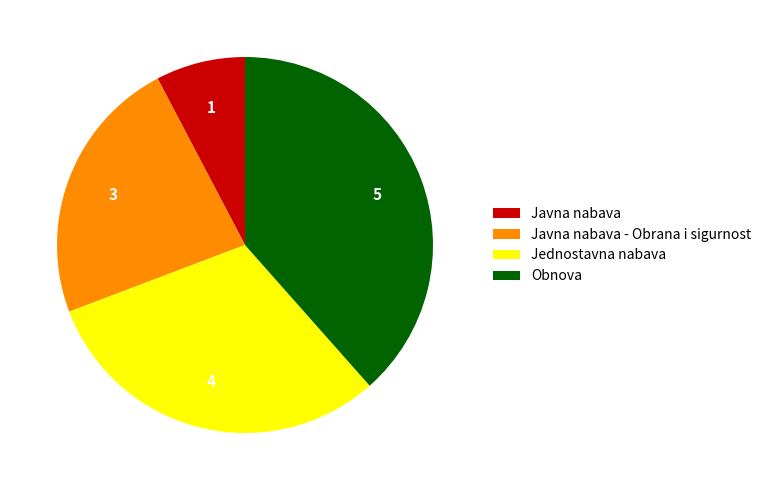

Is it true that Javna nabava - Obrana i sigurnost is 11% of the pie?

False